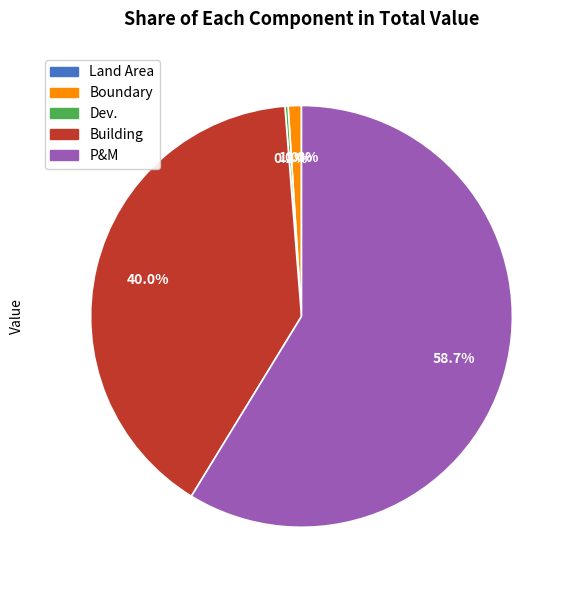

What is the majority slice?

P&M